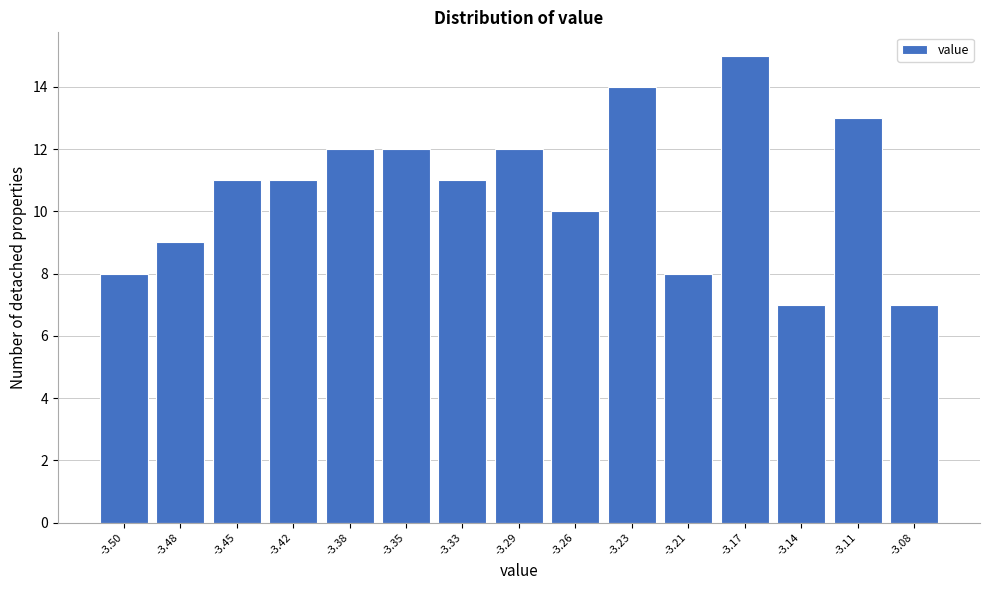

Reading left to right, list all the values displayed in this chart.

-3.50=8	-3.48=9	-3.45=11	-3.42=11	-3.38=12	-3.35=12	-3.33=11	-3.29=12	-3.26=10	-3.23=14	-3.21=8	-3.17=15	-3.14=7	-3.11=13	-3.08=7